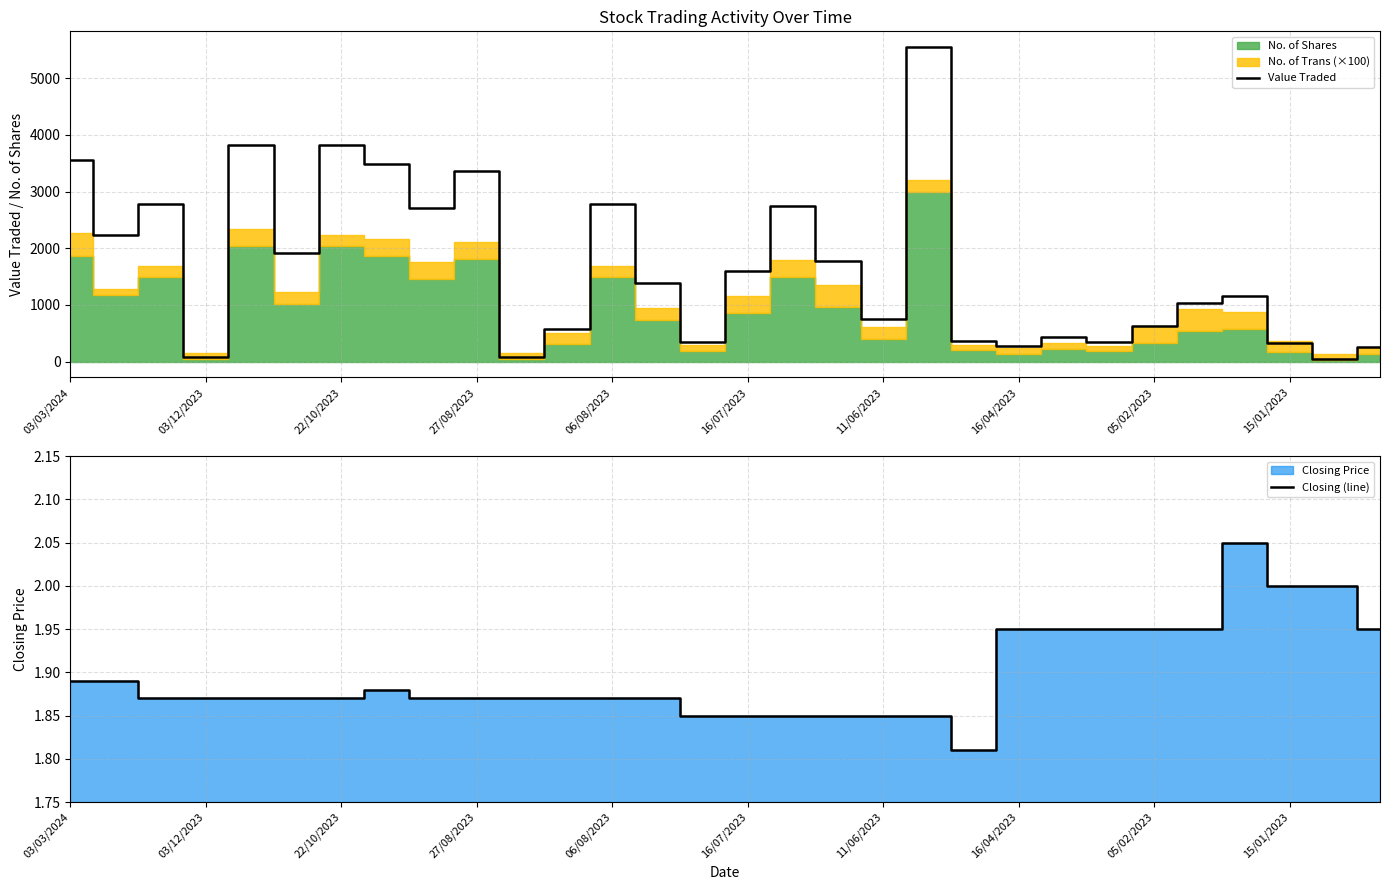

True or false: Value Traded has a value of 751 at 11/06/2023.

True